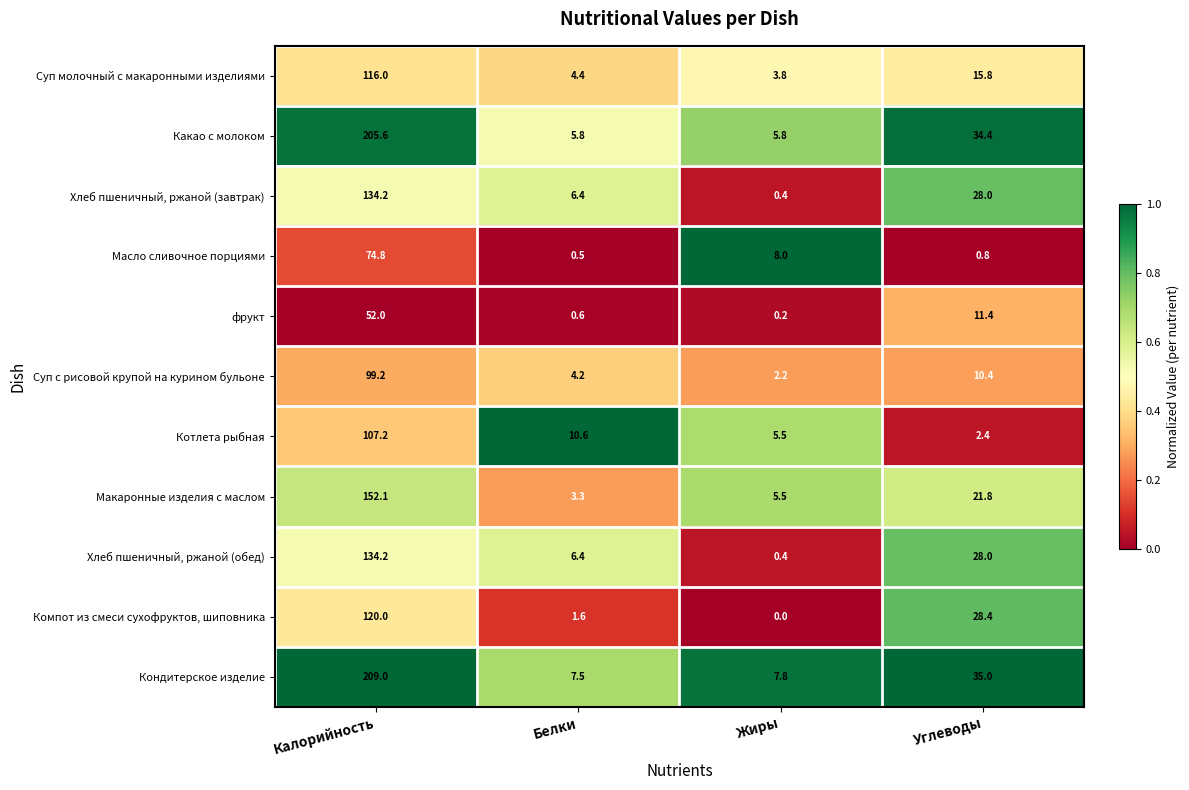

Which series has the largest total across all categories?

Кондитерское изделие